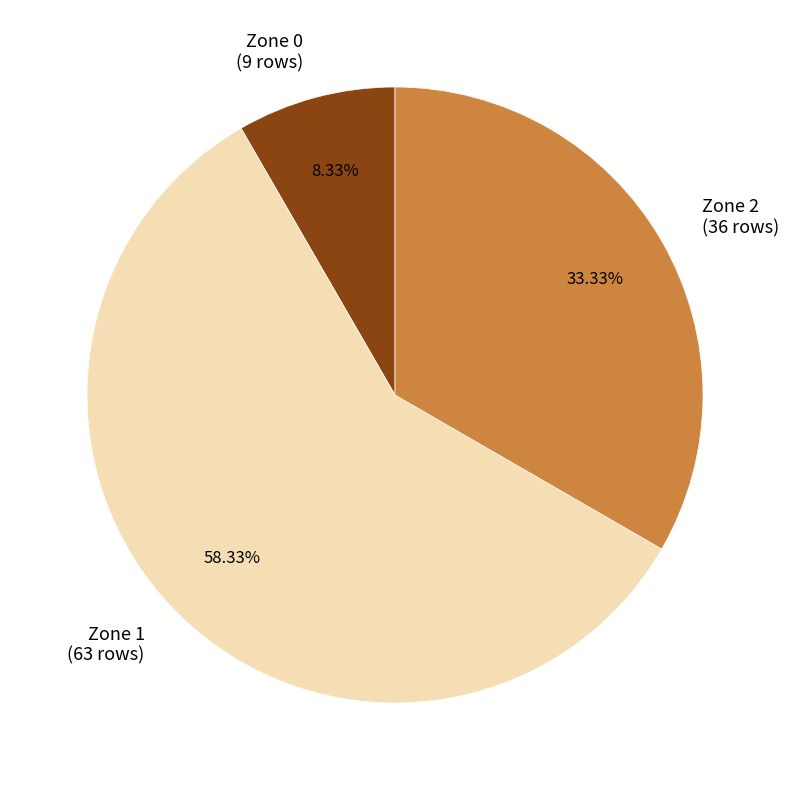

Between Zone 2 and Zone 0, which is larger?

Zone 2